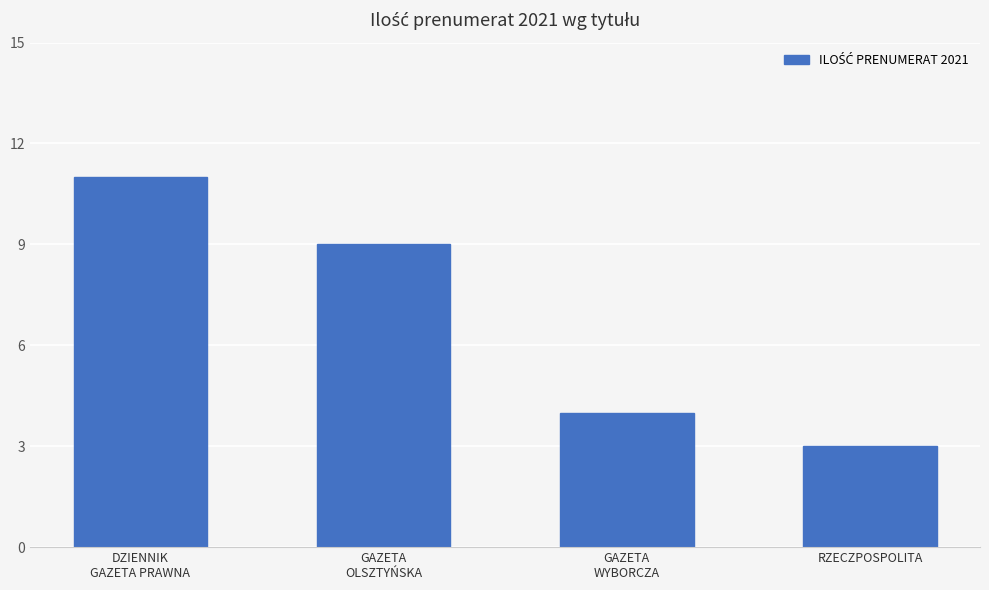

Rank the categories by value from highest to lowest.

DZIENNIK
GAZETA PRAWNA, GAZETA
OLSZTYŃSKA, GAZETA
WYBORCZA, RZECZPOSPOLITA